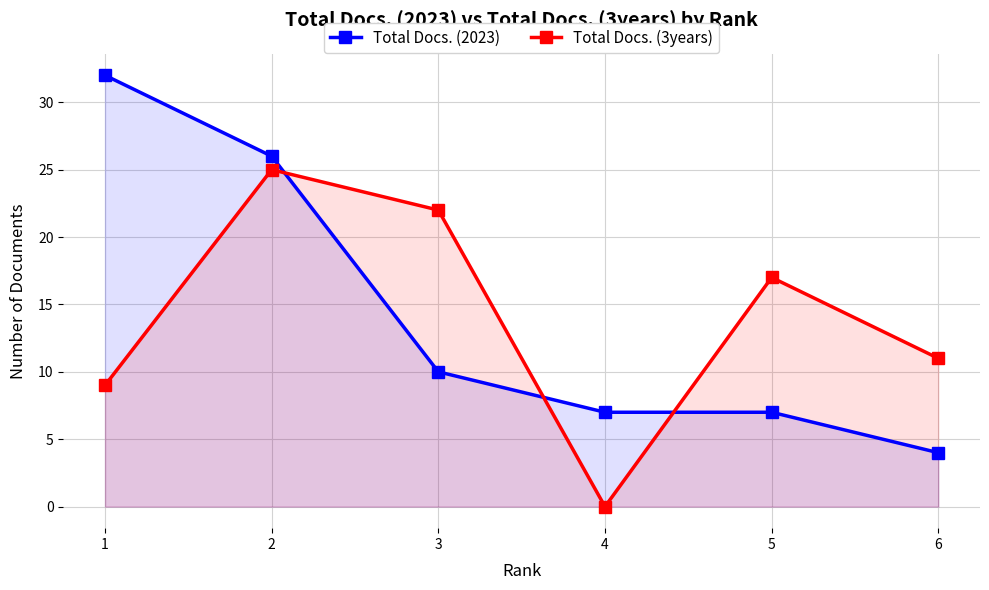

At which category does the chart reach its peak across all series?

1